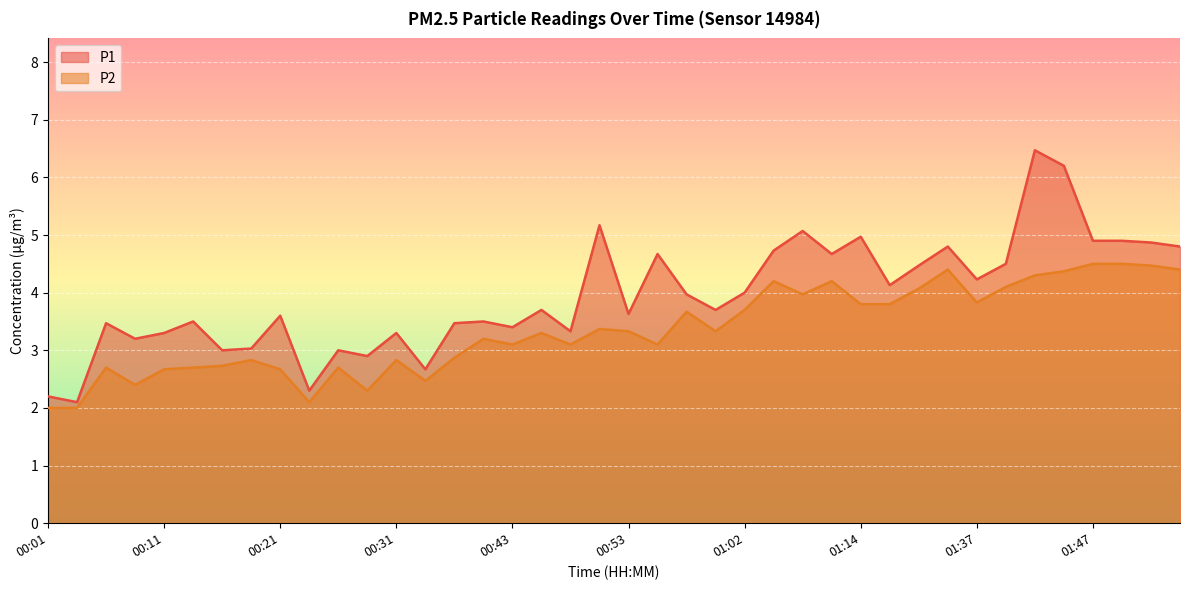

Reading left to right, what are all the values shown in this chart?

P1: 00:01=2.2	00:03=2.1	00:06=3.5	00:08=3.2	00:11=3.3	00:13=3.5	00:16=3.0	00:18=3.0	00:21=3.6	00:23=2.3	00:26=3.0	00:28=2.9	00:31=3.3	00:33=2.7	00:38=3.5	00:41=3.5	00:43=3.4	00:45=3.7	00:48=3.3	00:50=5.2	00:53=3.6	00:55=4.7	00:58=4.0	01:00=3.7	01:02=4.0	01:05=4.7	01:08=5.1	01:11=4.7	01:14=5.0	01:19=4.1	01:21=4.5	01:32=4.8	01:37=4.2	01:39=4.5	01:42=6.5	01:44=6.2	01:47=4.9	01:50=4.9	01:52=4.9	01:55=4.8
P2: 00:01=2.0	00:03=2.0	00:06=2.7	00:08=2.4	00:11=2.7	00:13=2.7	00:16=2.7	00:18=2.8	00:21=2.7	00:23=2.1	00:26=2.7	00:28=2.3	00:31=2.8	00:33=2.5	00:38=2.9	00:41=3.2	00:43=3.1	00:45=3.3	00:48=3.1	00:50=3.4	00:53=3.3	00:55=3.1	00:58=3.7	01:00=3.3	01:02=3.7	01:05=4.2	01:08=4.0	01:11=4.2	01:14=3.8	01:19=3.8	01:21=4.1	01:32=4.4	01:37=3.8	01:39=4.1	01:42=4.3	01:44=4.4	01:47=4.5	01:50=4.5	01:52=4.5	01:55=4.4